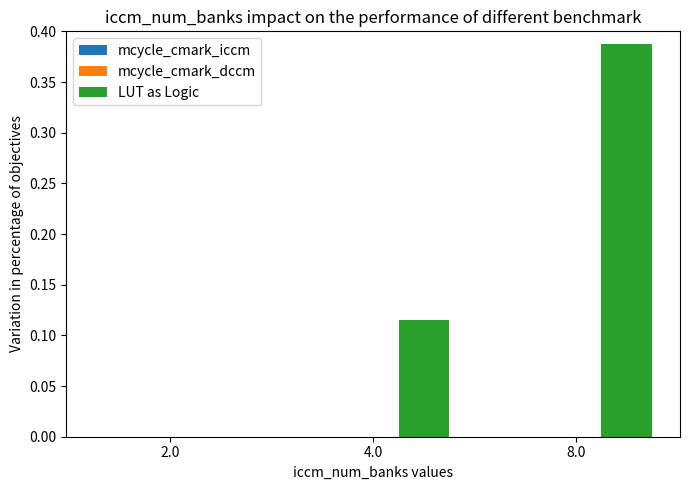

At which category does the chart reach its peak across all series?

8.0